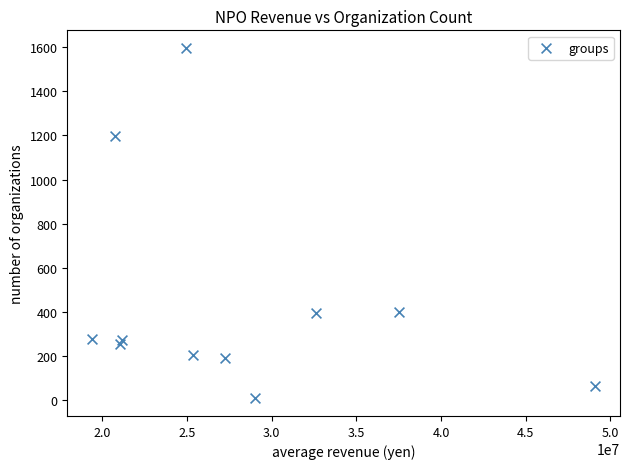

What is the average Y value?

442